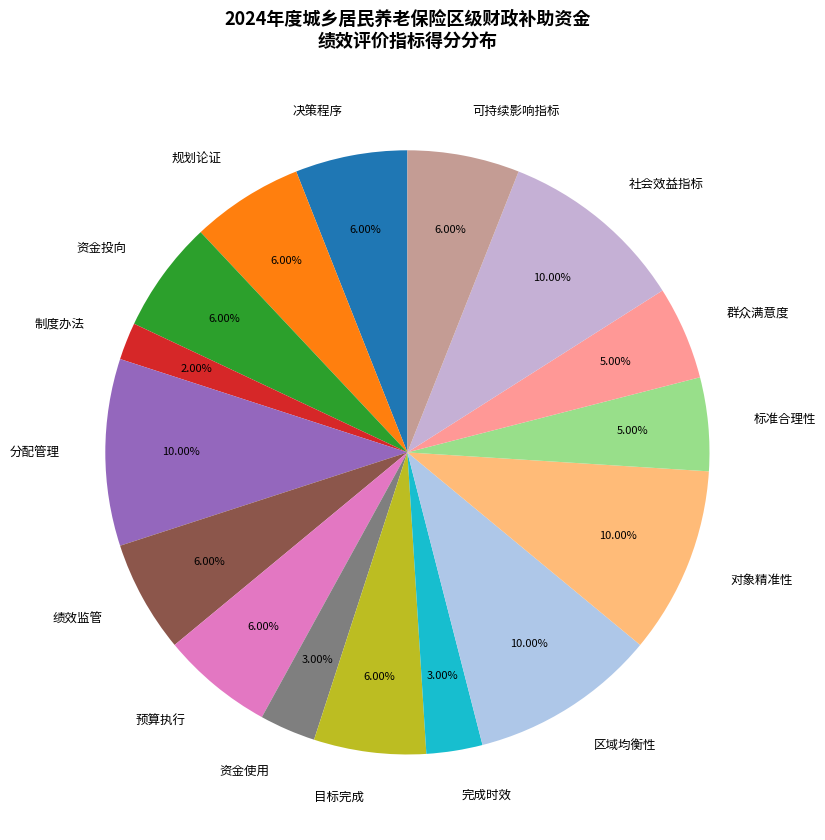

Which slice is the smallest?

制度办法